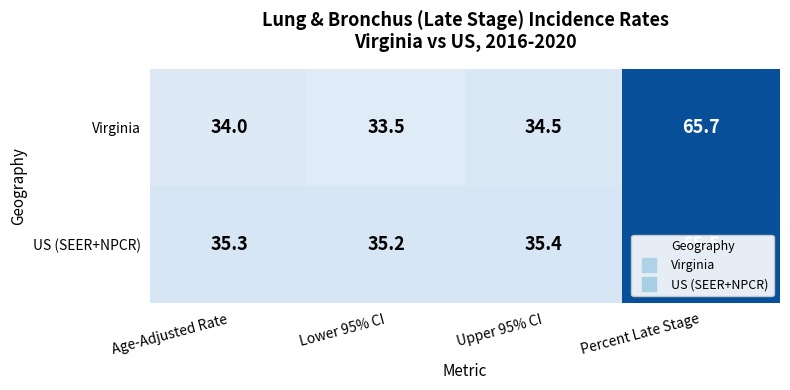

At which label is US (SEER+NPCR) closest to 50?

Upper 95% CI